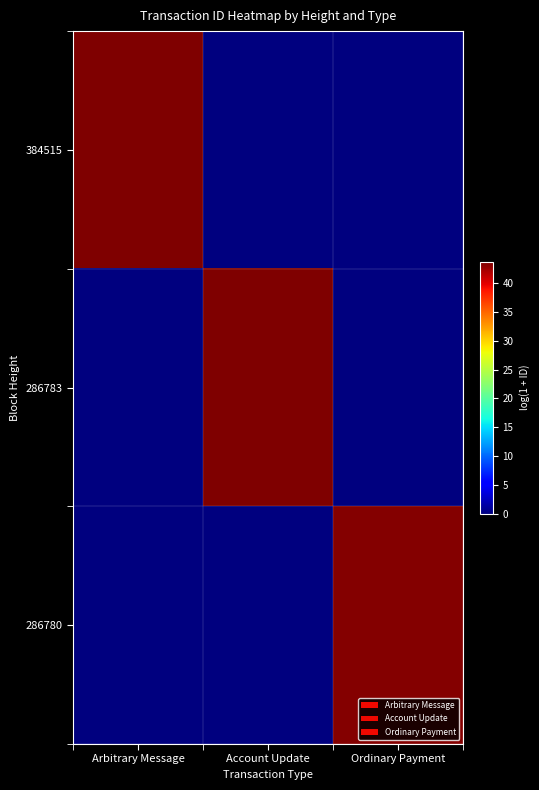

Rank the series by their average value, from highest to lowest.

286783, 384515, 286780